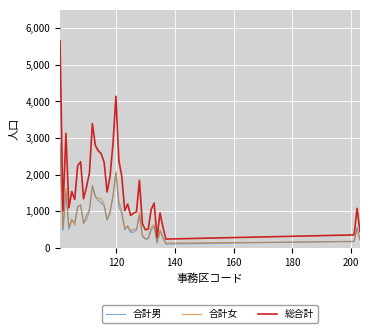

What is the minimum value for 合計女?

135